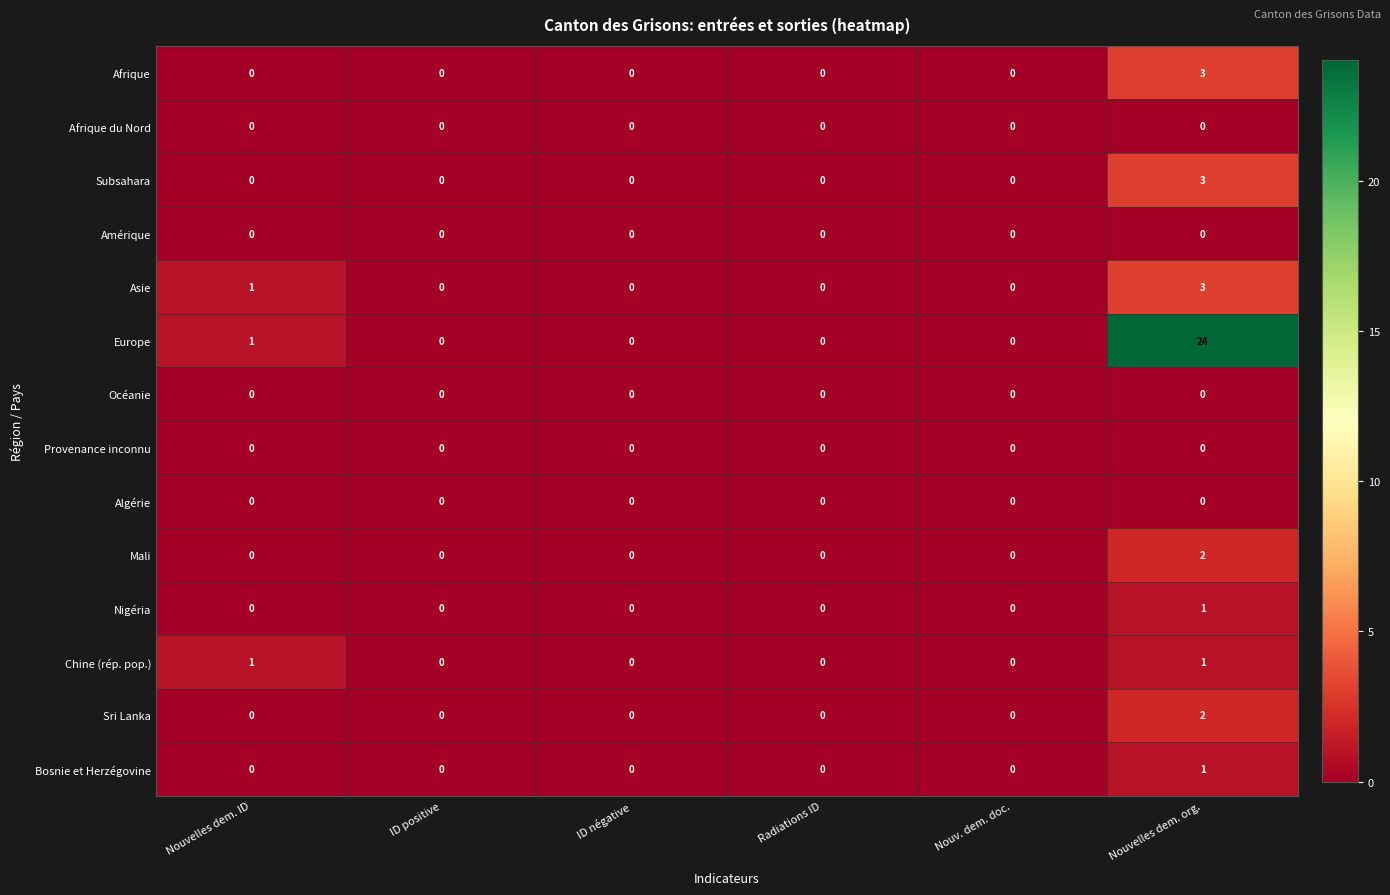

Is it true that Afrique du Nord equals 0 at ID positive?

True